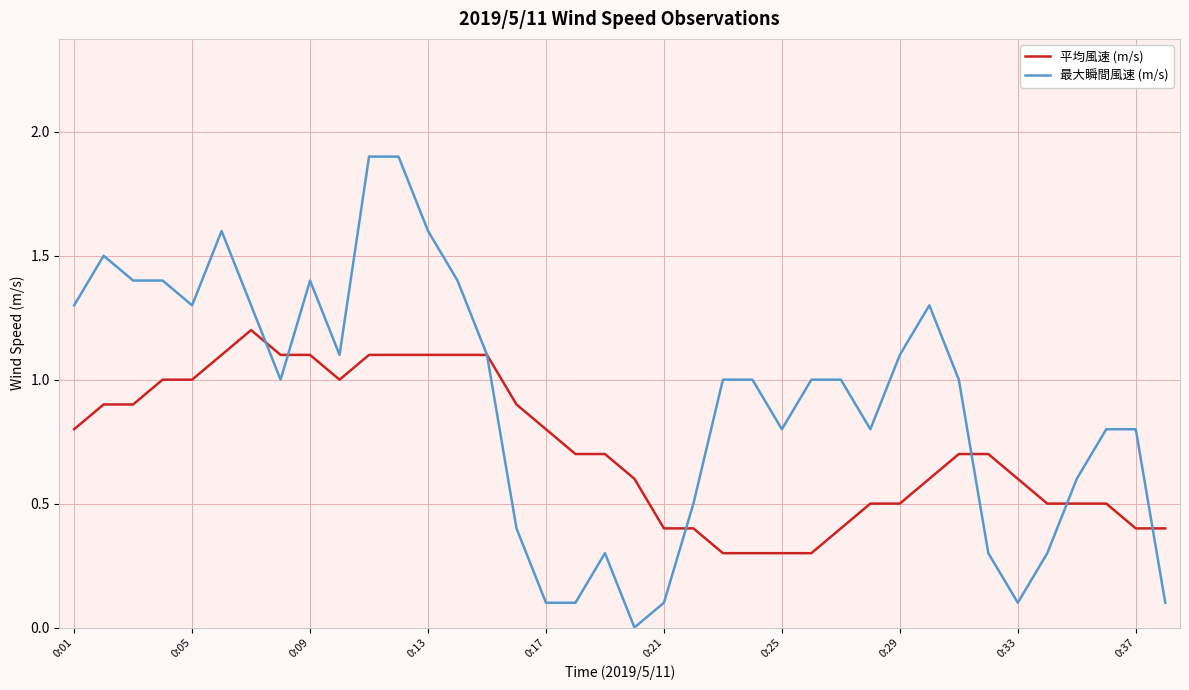

Which series has the widest spread of values?

最大瞬間風速 (m/s)